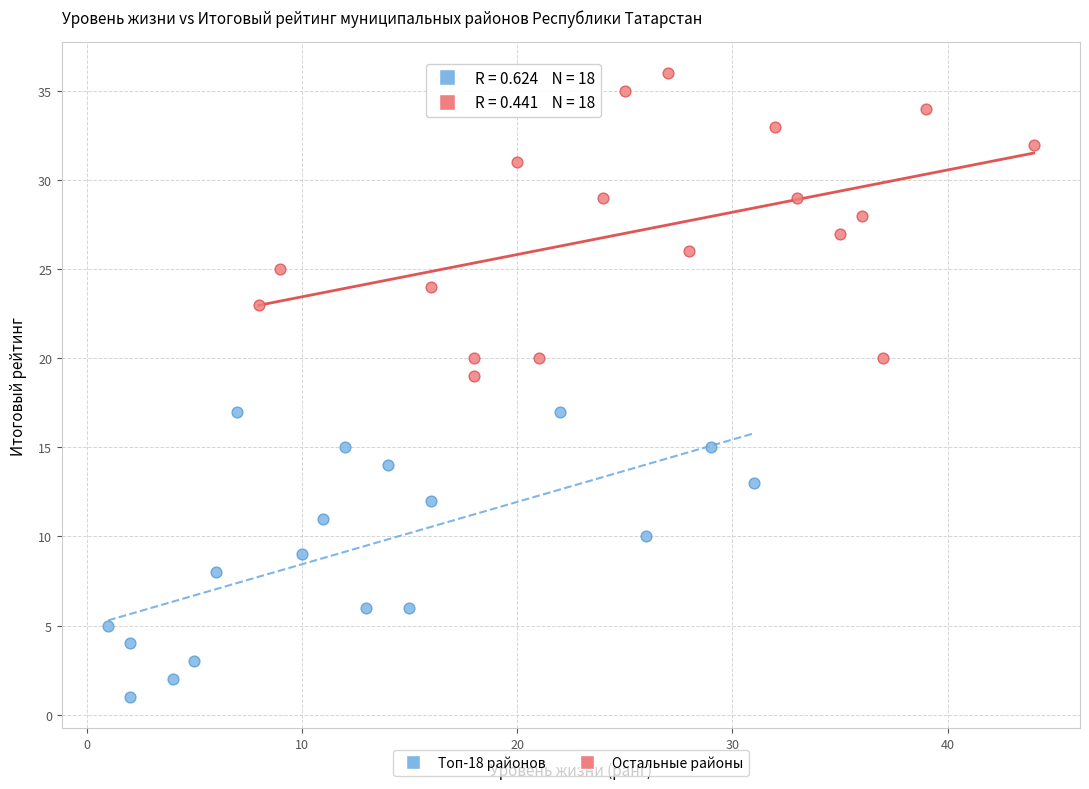

Which series reaches the minimum Y coordinate?

Топ-18 районов